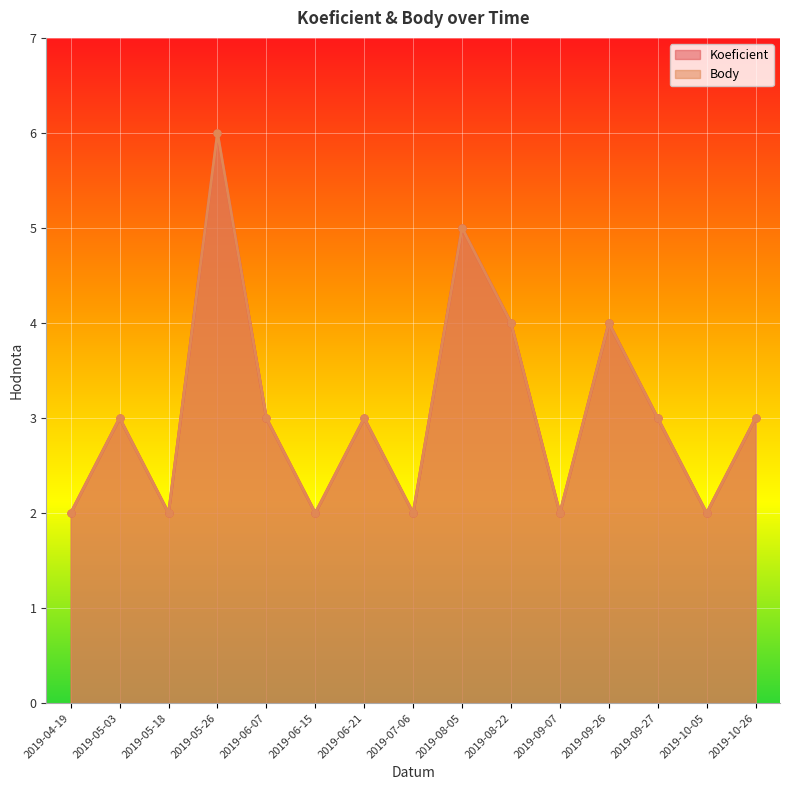

What is the maximum value for Koeficient?

6